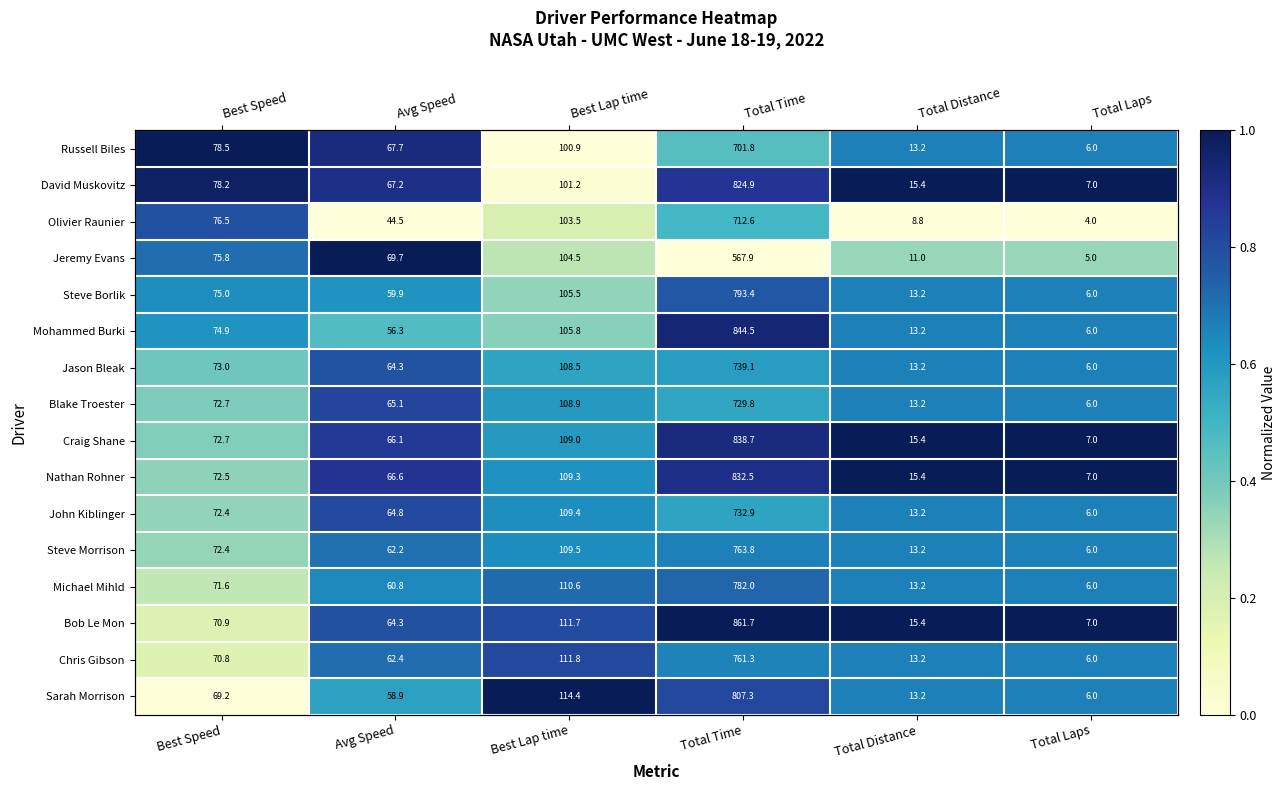

List the series in order of their peak value, lowest first.

Steve Morrison, Michael Mihld, Steve Borlik, Jason Bleak, Olivier Raunier, John Kiblinger, Chris Gibson, Blake Troester, Mohammed Burki, Russell Biles, David Muskovitz, Jeremy Evans, Craig Shane, Nathan Rohner, Bob Le Mon, Sarah Morrison